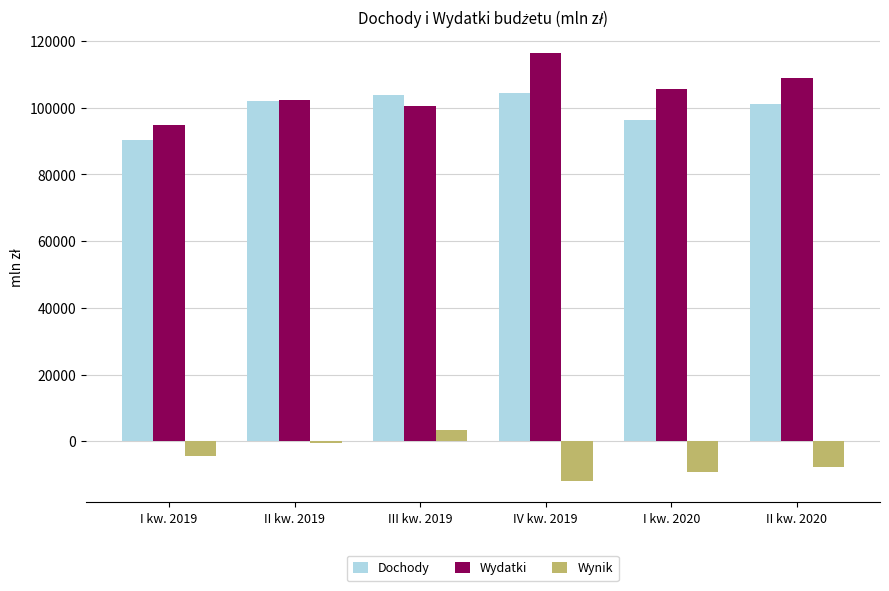

What is the total value across all series at II kw. 2020?

202391.5